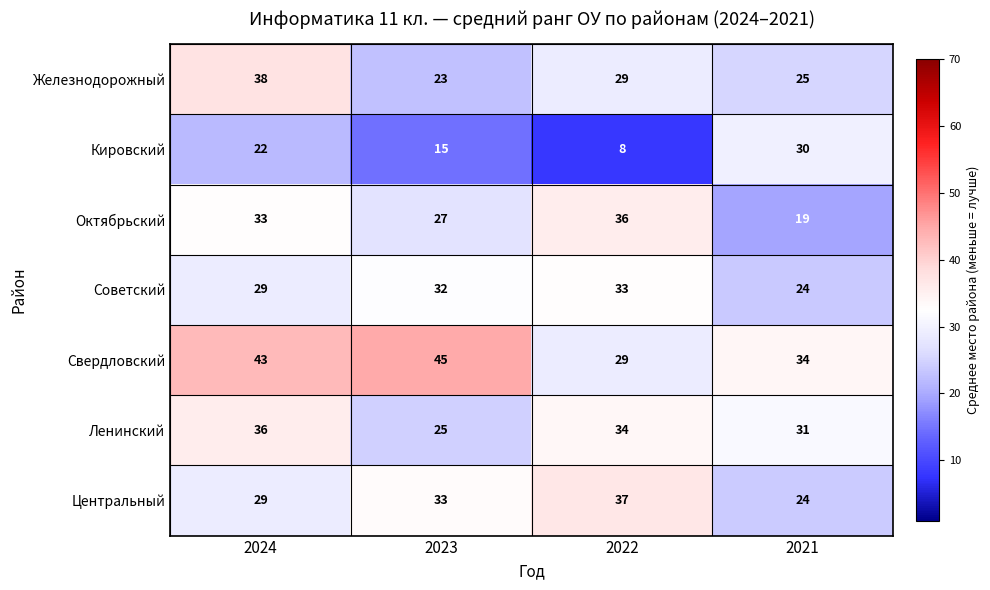

Which series has the widest spread of values?

Кировский